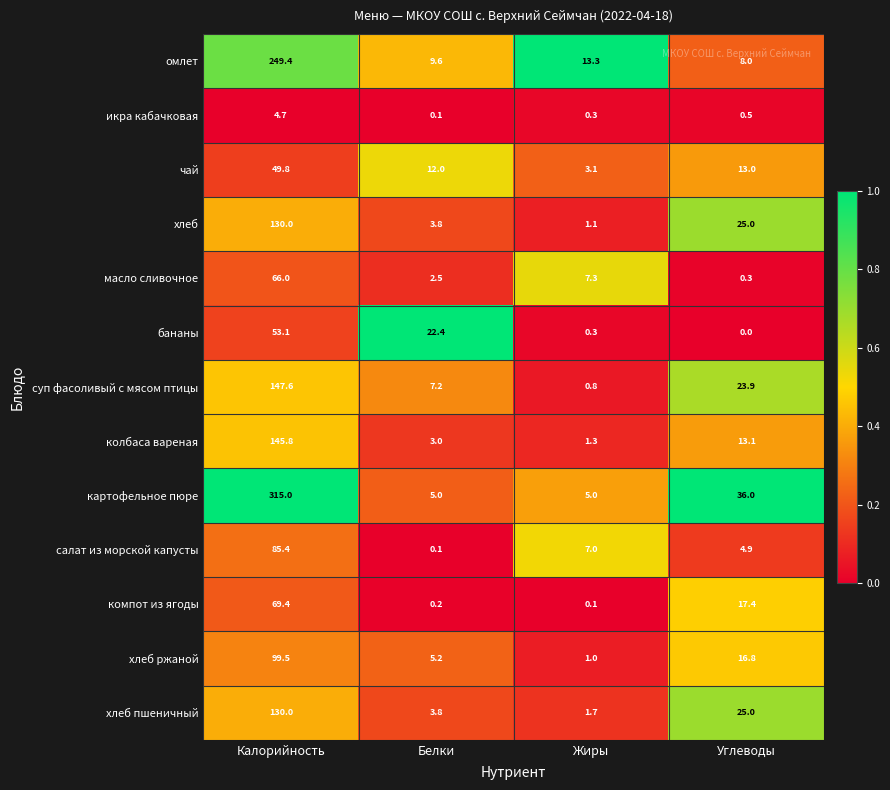

Which series changed the most between Калорийность and Углеводы?

картофельное пюре